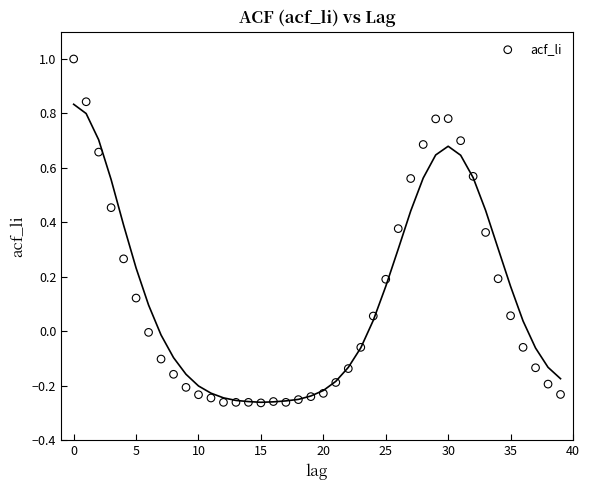

What is the range of Y values (max minus min)?

1.3